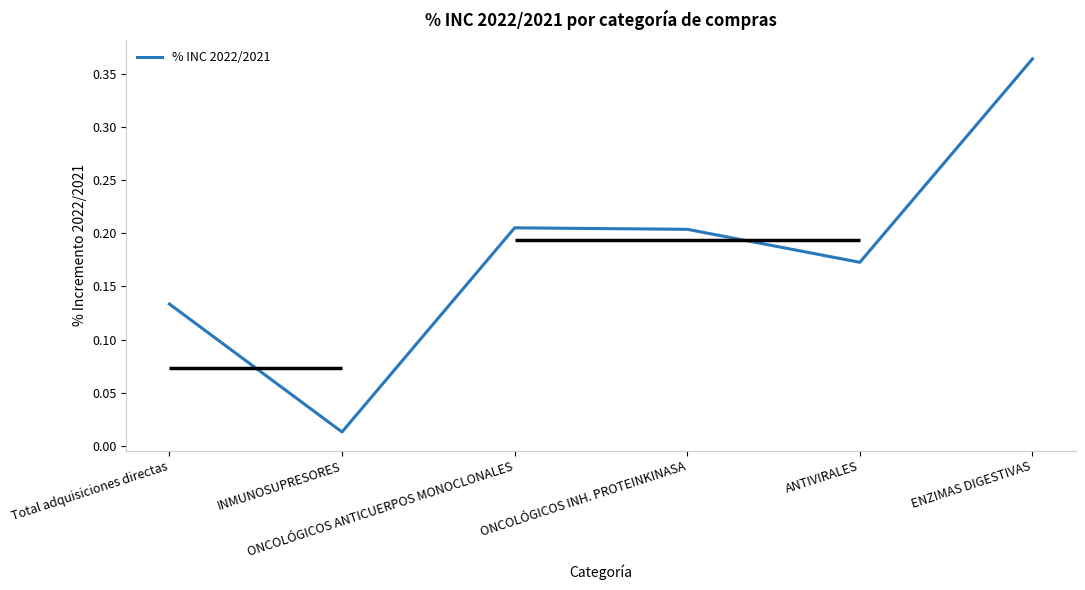

True or false: there are more than 0 points higher than both neighbors.

True